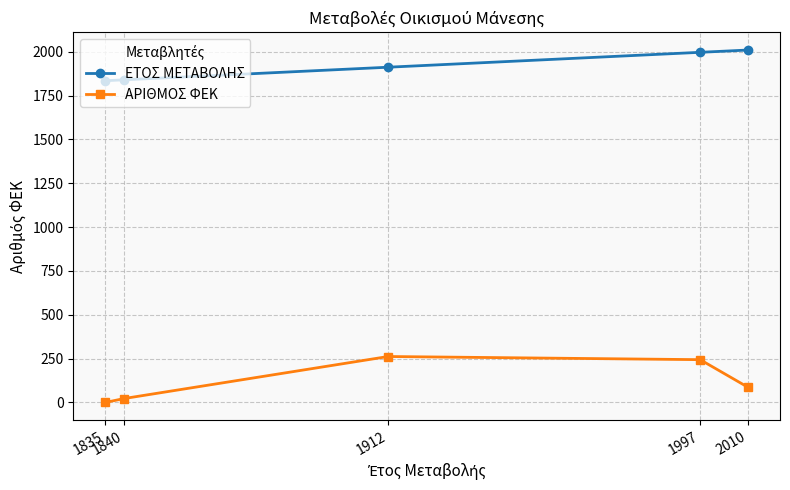

How many positive values does the ΑΡΙΘΜΟΣ ΦΕΚ series have?

4